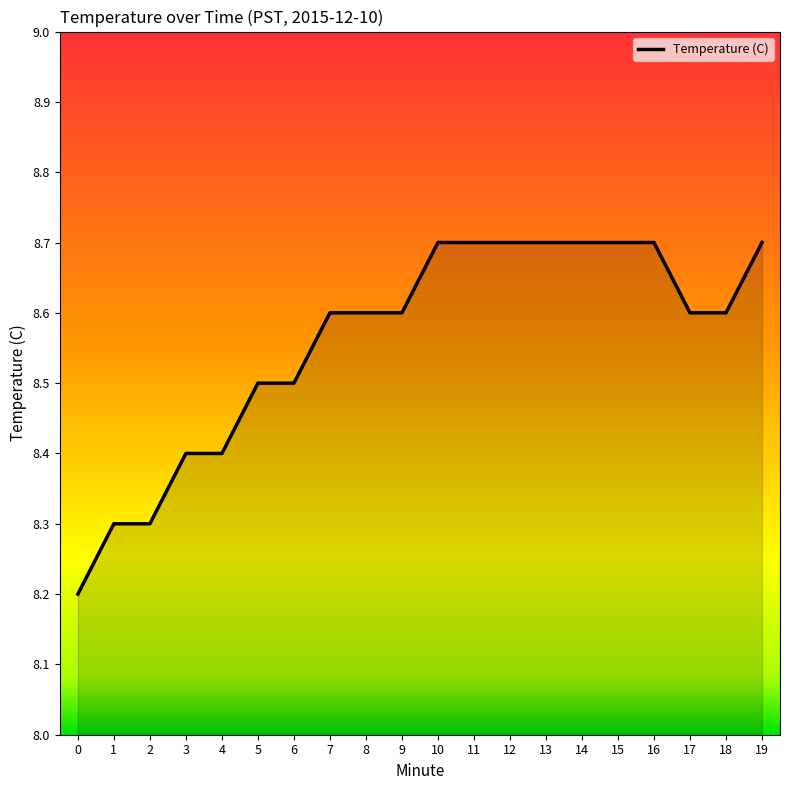

Between 2 and 11, which is larger?

11